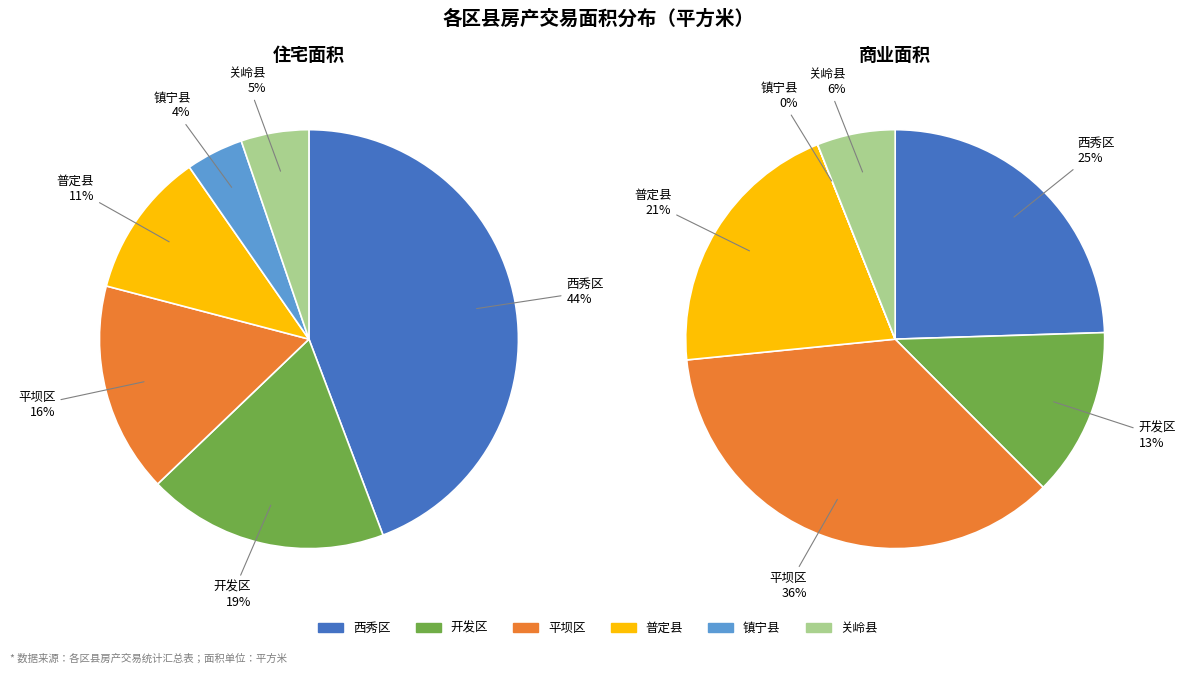

Does 西秀区 account for over 50% of the chart?

No